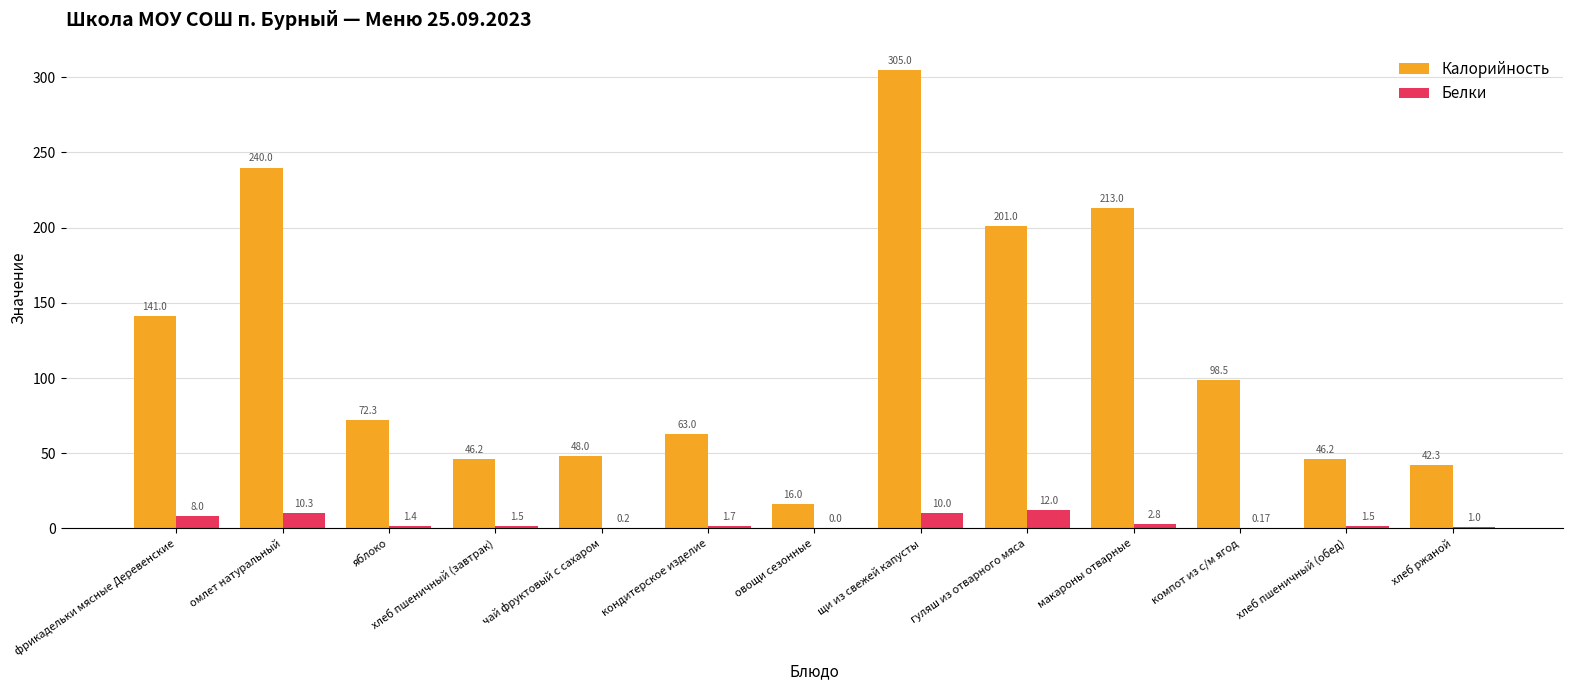

Which category has the highest value in the Калорийность series?

щи из свежей капусты